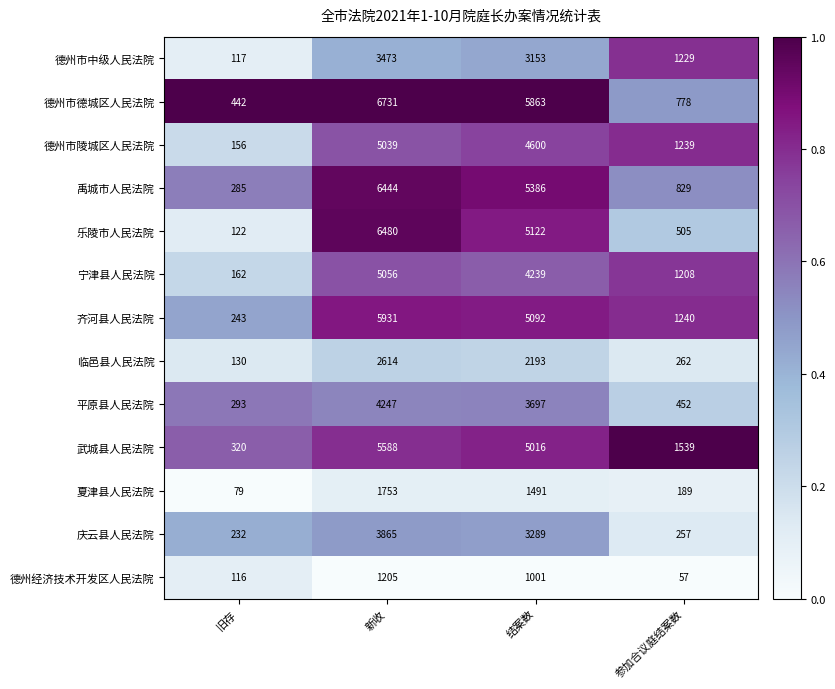

What is the lowest value of the 夏津县人民法院 series?

79